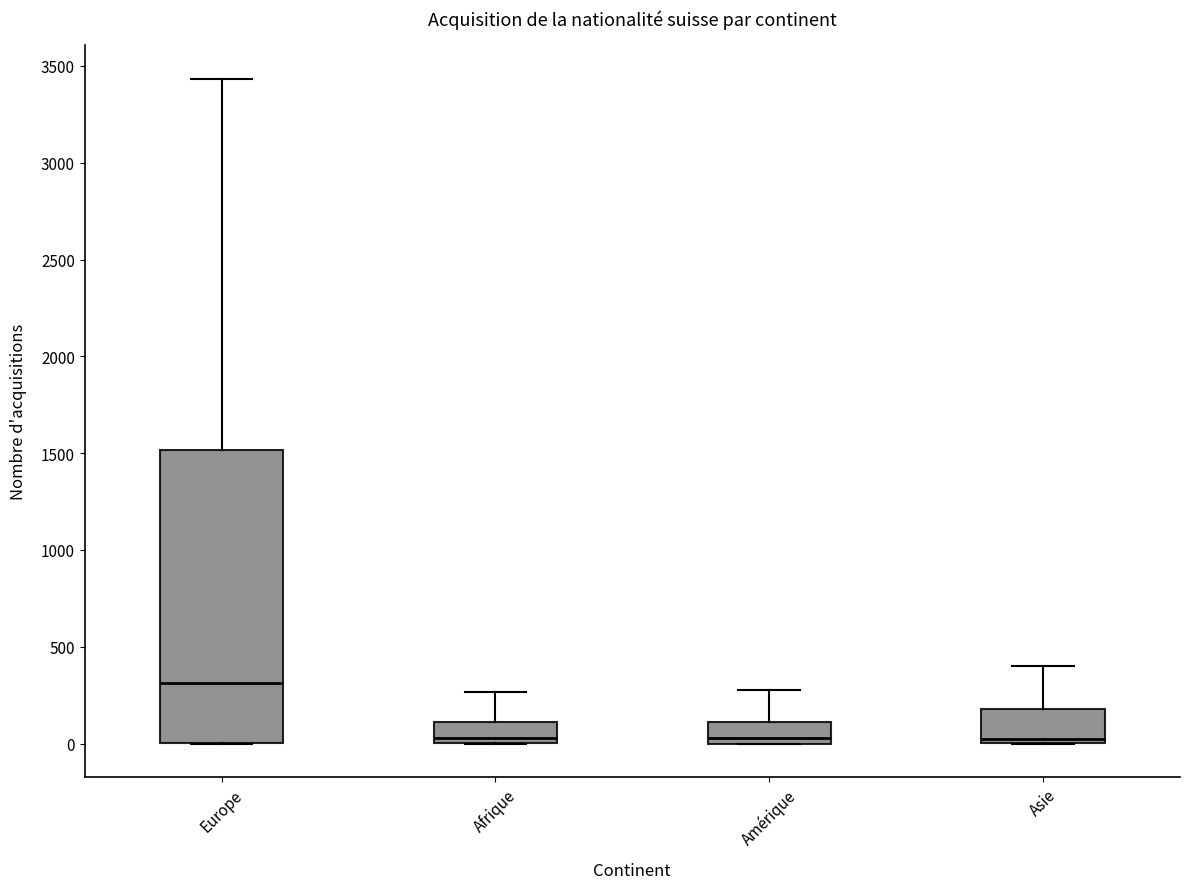

Which box has the highest median line?

Europe